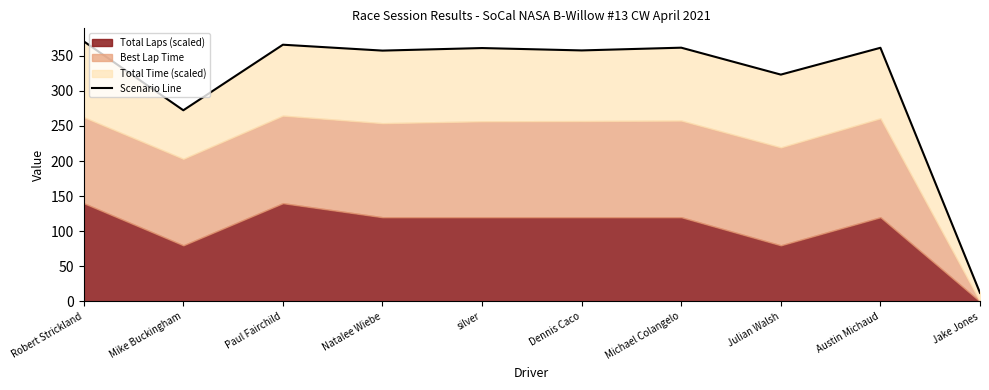

What is the label of the 5th point from the left?

silver